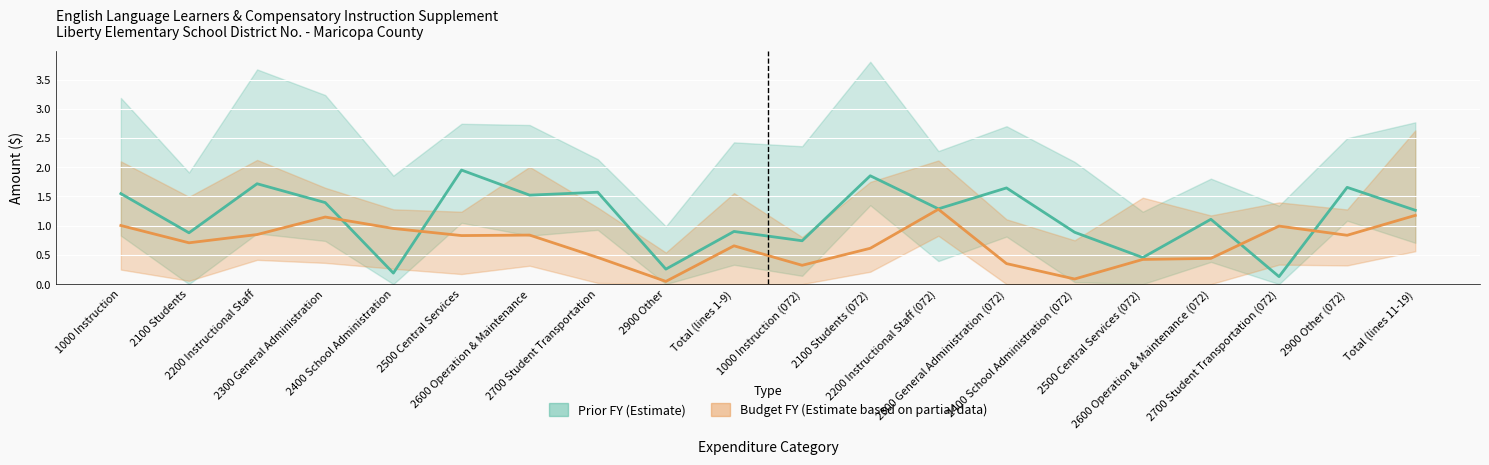

How many times do Budget FY and Prior FY cross each other?

4